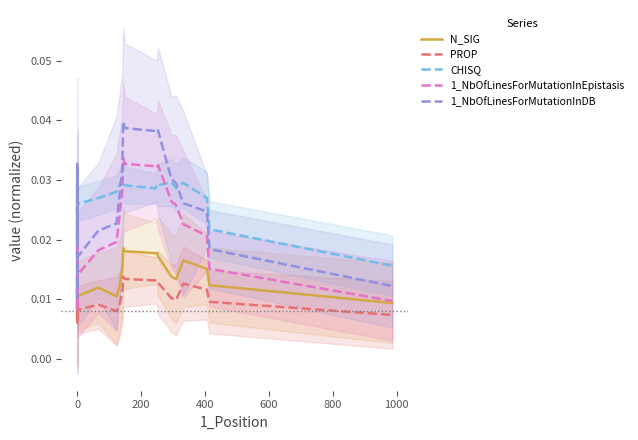

True or false: CHISQ and N_SIG intersect in this chart.

False